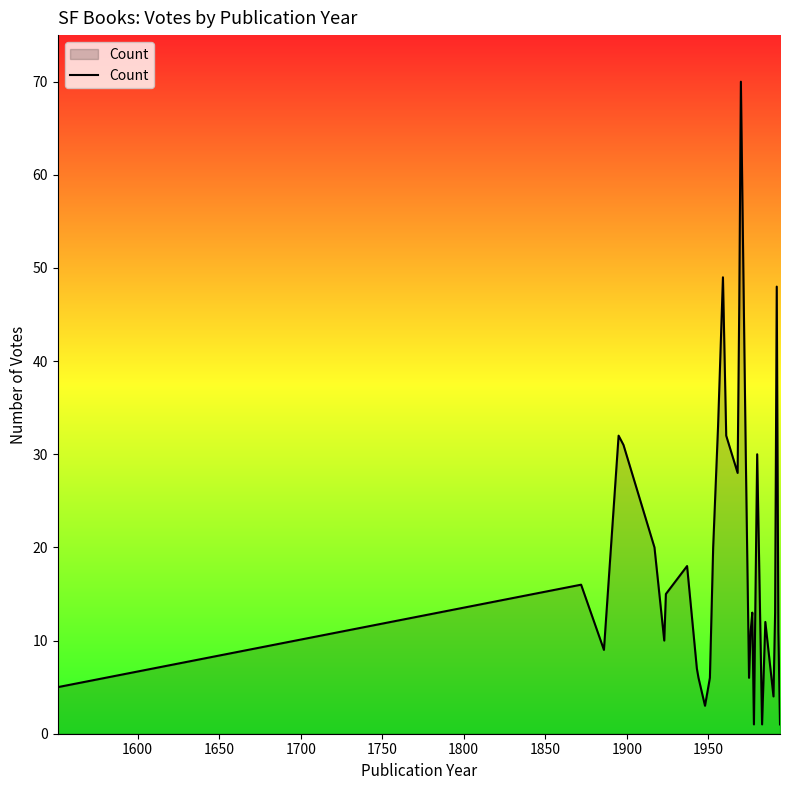

What is the smallest value displayed?

1